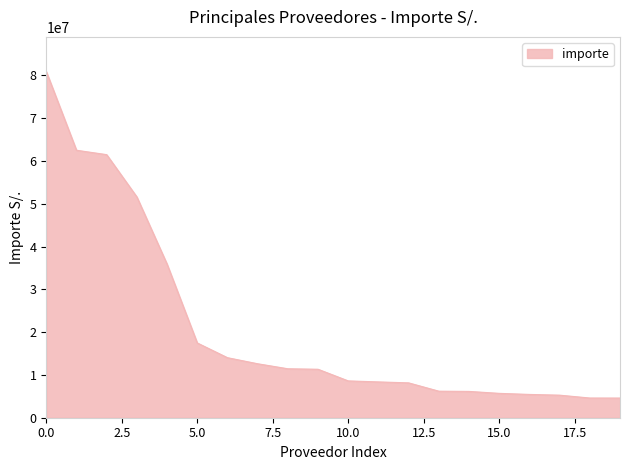

What is the maximum value shown in the chart?

80913550.0